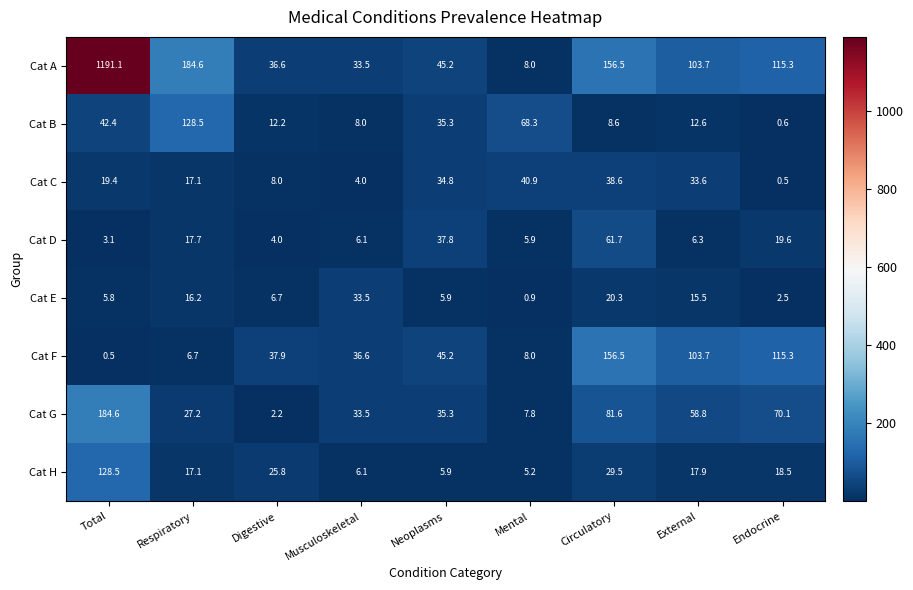

What is the sum of all Cat B values?

316.5